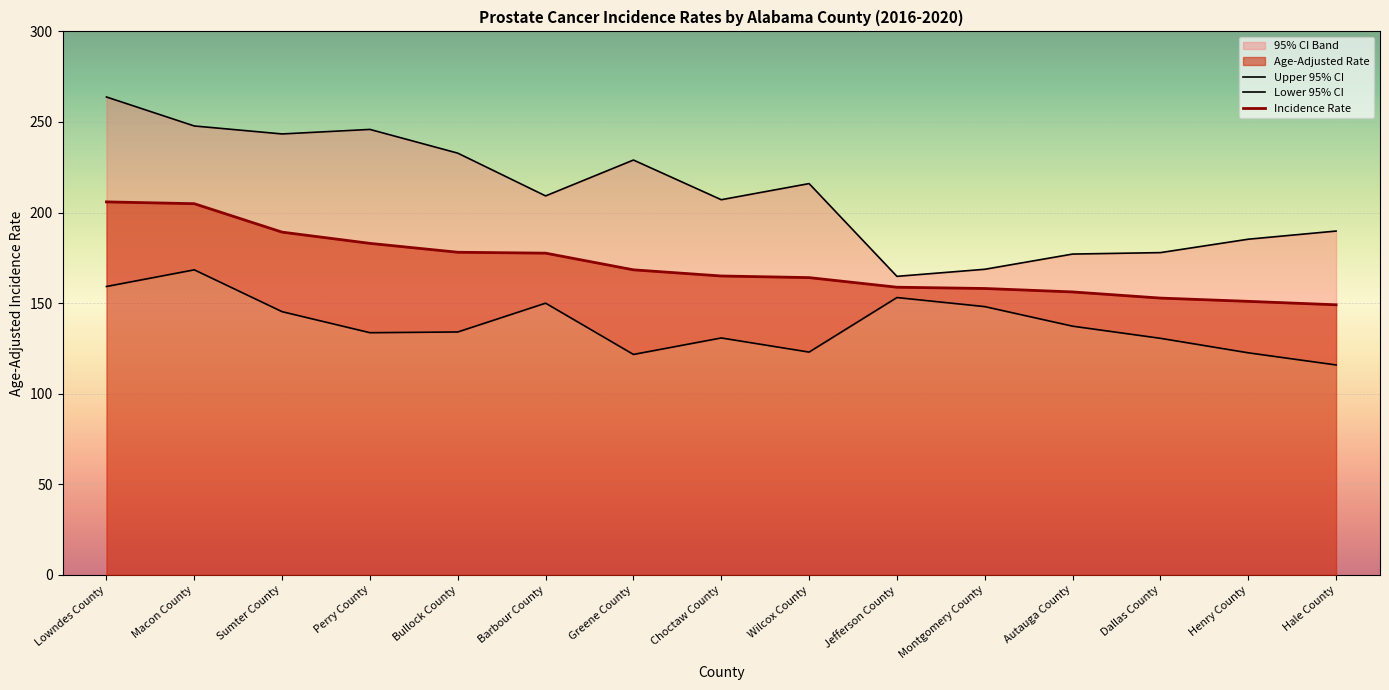

What is the label of the 2nd point from the right?

Henry County